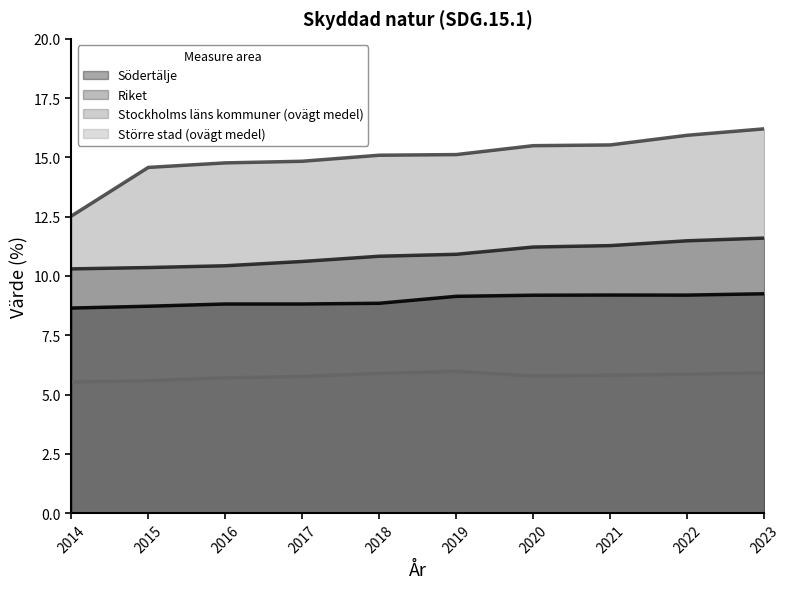

True or false: Riket and Stockholms läns kommuner (ovägt medel) cross at least once.

False